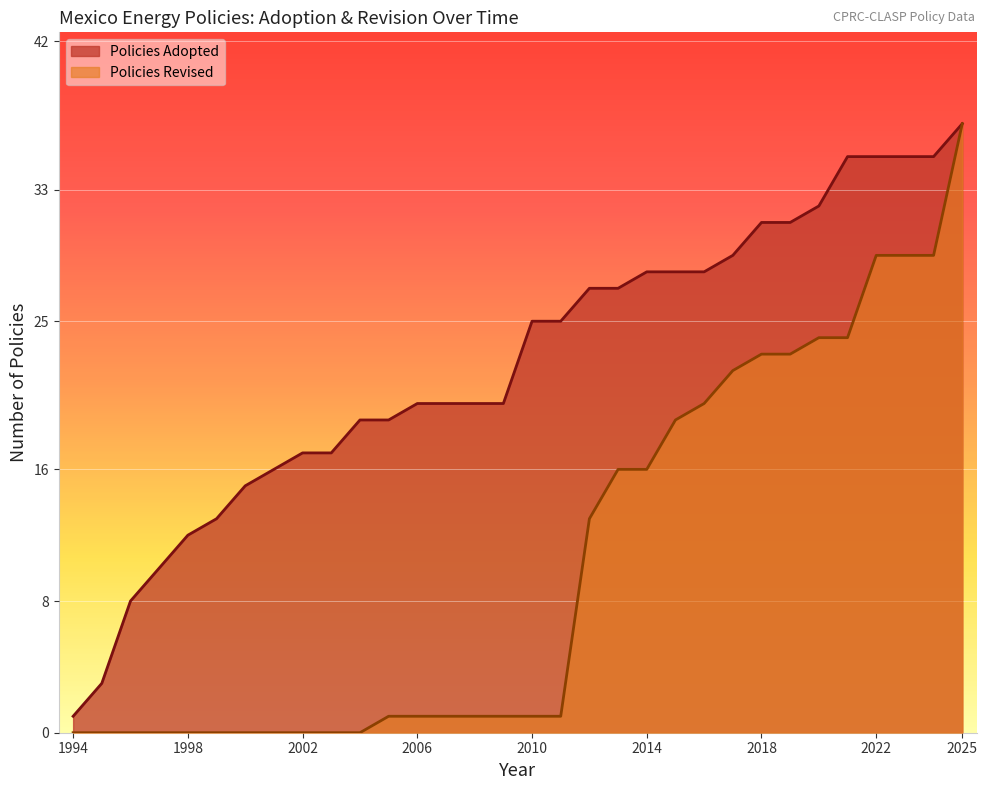

The value of Policies Adopted at 2006 is 35. True or false?

False